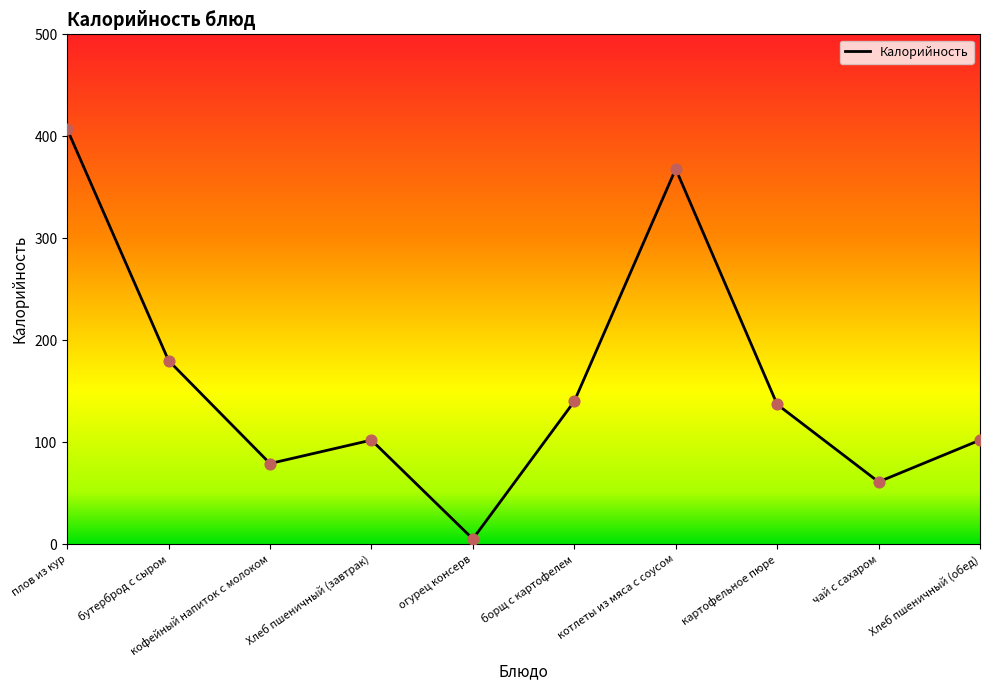

What is the change in value from бутерброд с сыром to Хлеб пшеничный (завтрак)?

-78